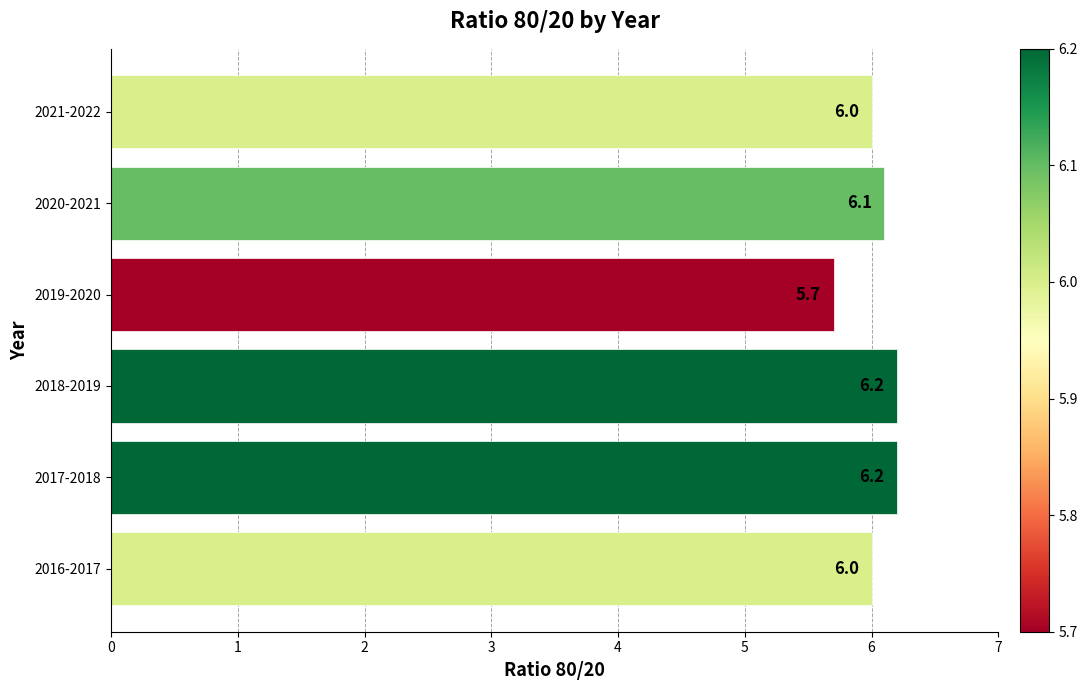

Which has a higher value, 2017-2018 or 2019-2020?

2017-2018